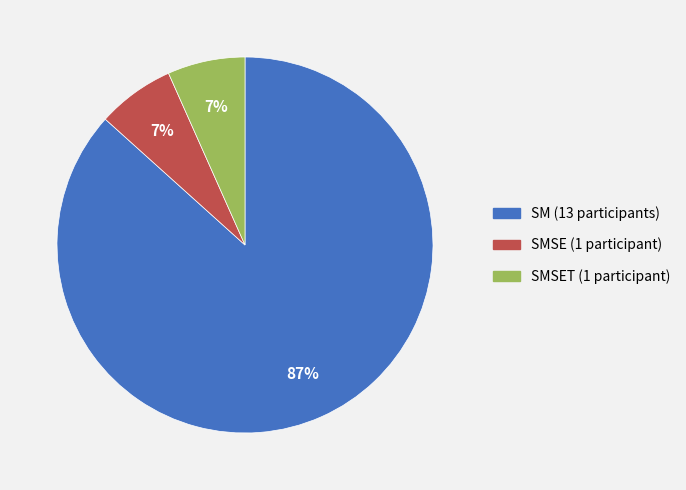

Is there a majority slice in this chart?

Yes